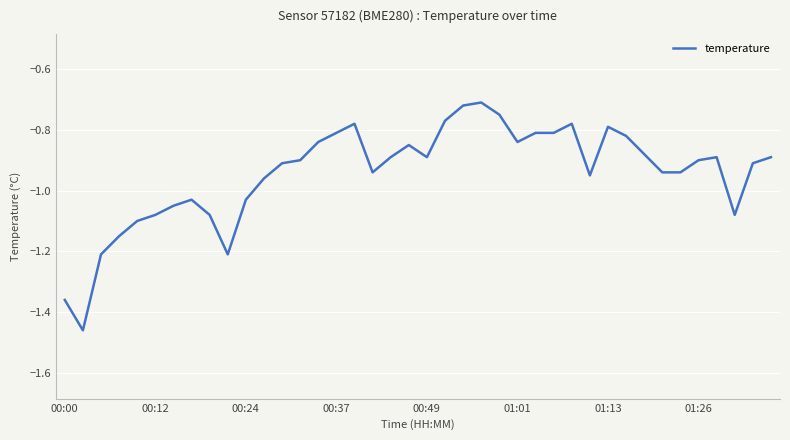

Does the chart have visible grid lines?

Yes